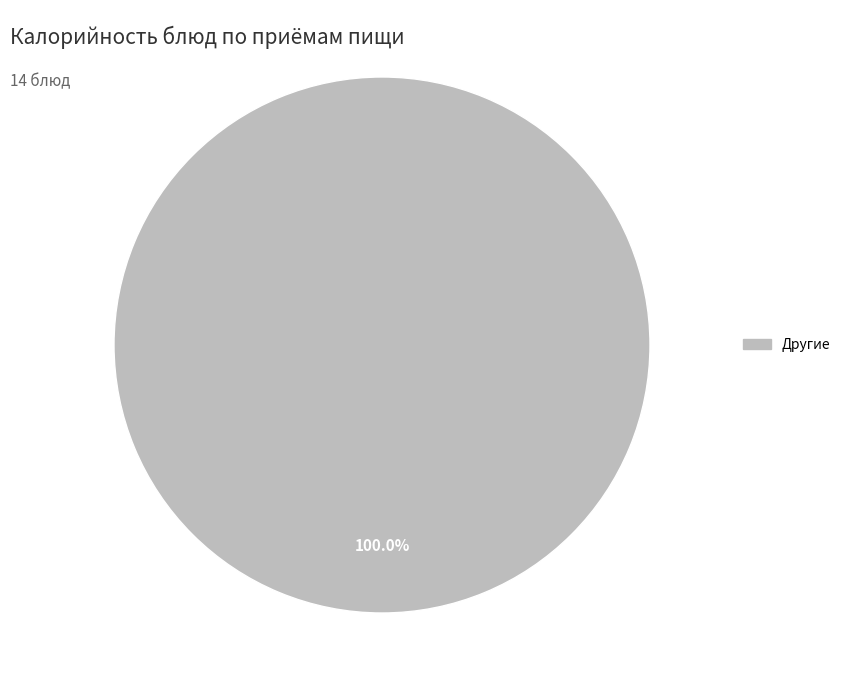

Count the number of slices in the pie.

1